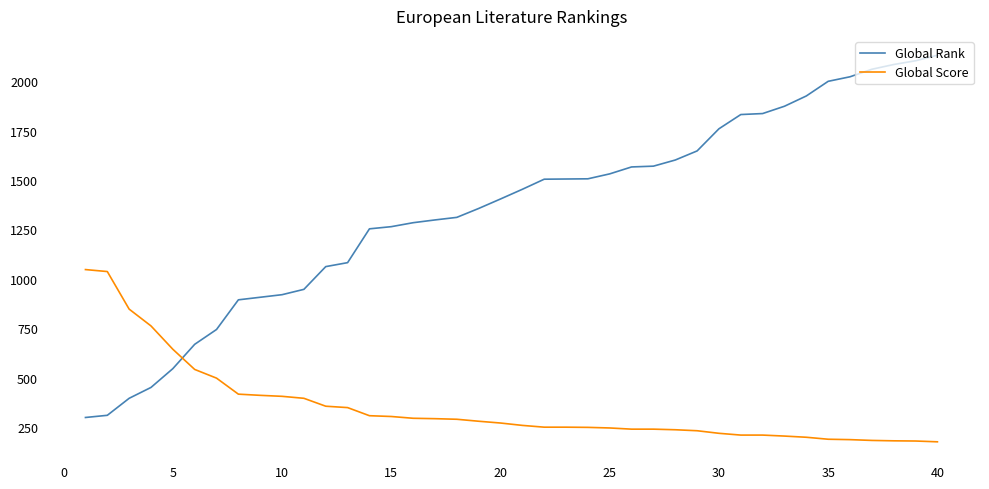

What is the maximum value for Global Score?

1047